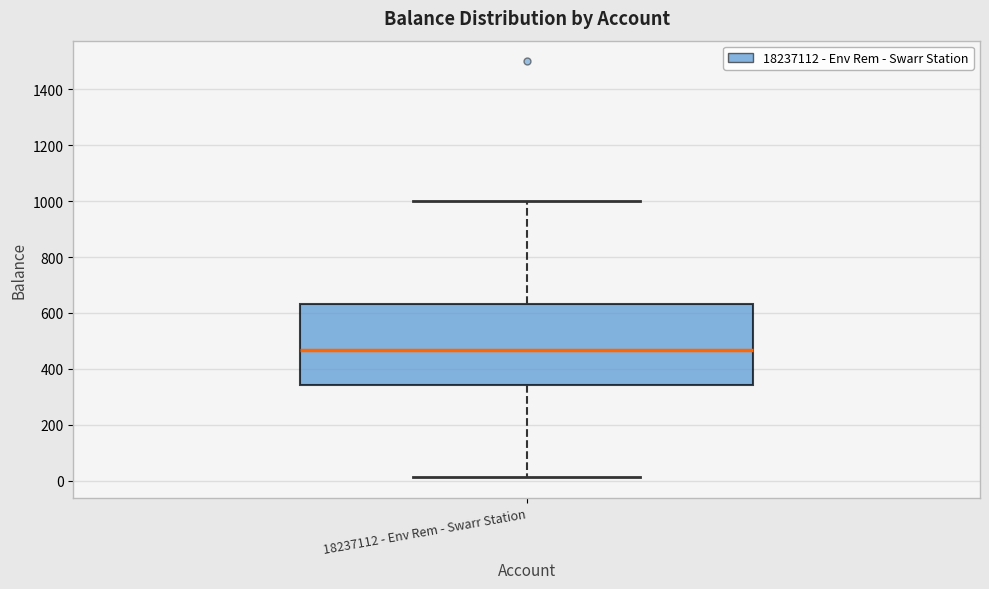

Where is the lower edge of the box for 18237112 - Env Rem - Swarr Station on the y-axis? The values are not printed on the chart, so give them approximately, as read against the axis.

340